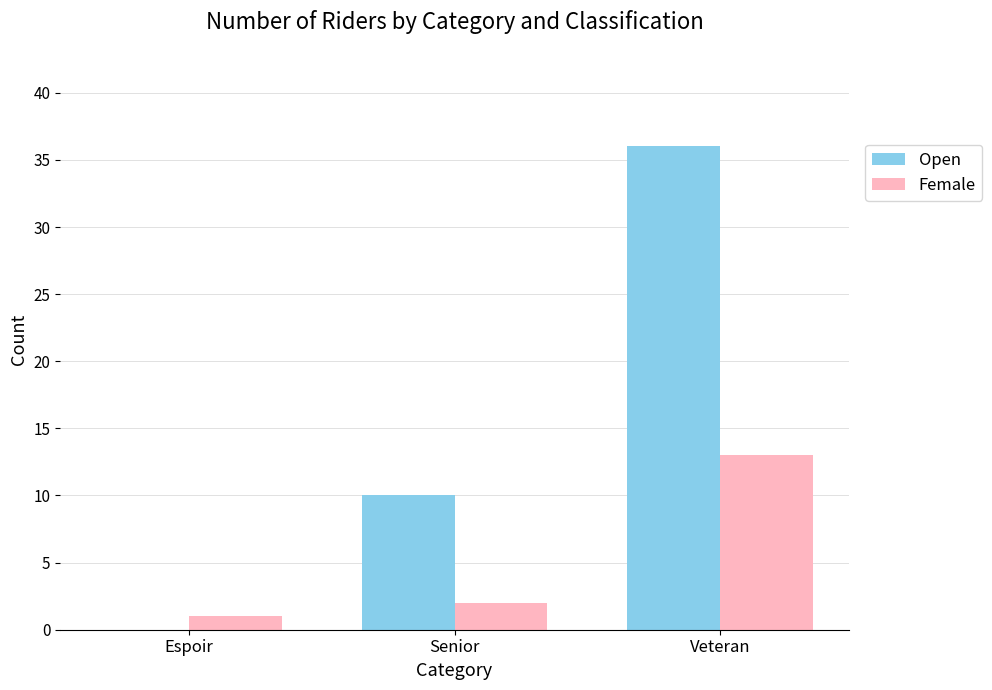

What is the sum of all Female values?

16